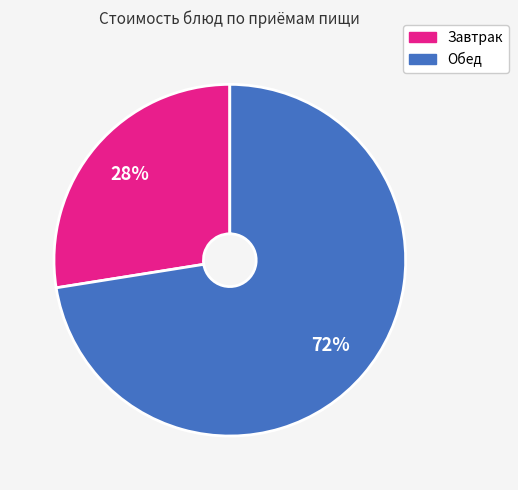

To the nearest percent, what is the average slice percentage?

50%